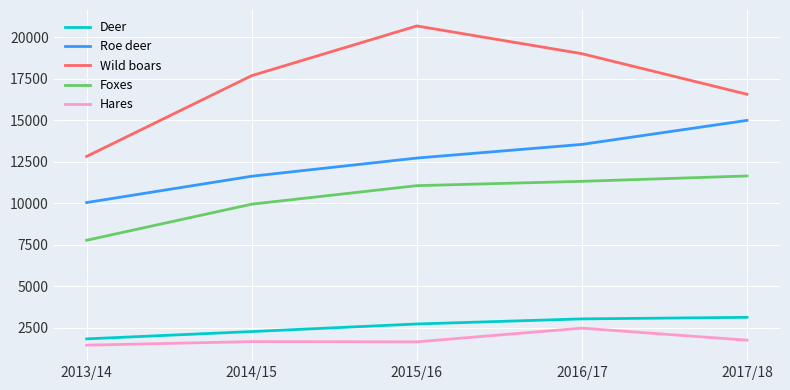

Is the value of Roe deer at 2017/18 greater than the value of Foxes at 2014/15?

Yes